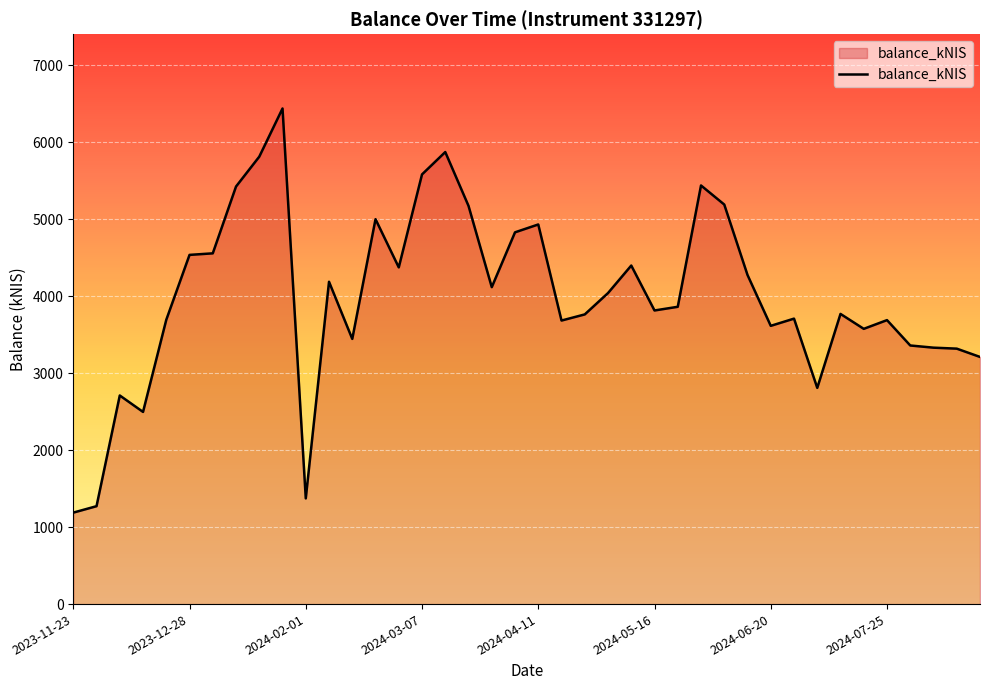

What is the greatest value displayed?

6437.2